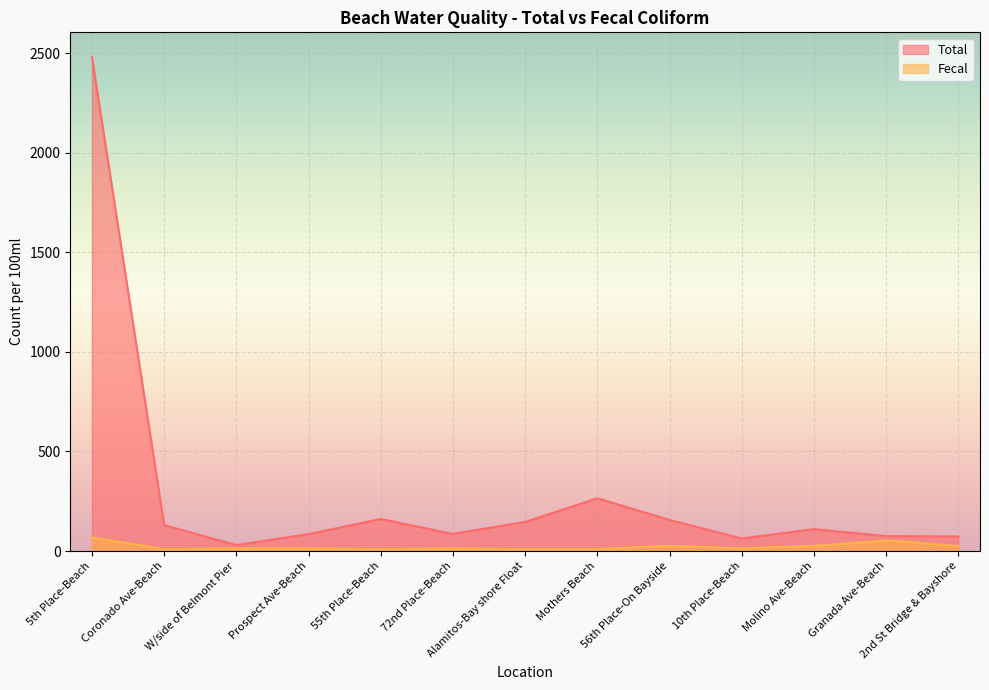

Which category has the lowest value across all series?

Coronado Ave-Beach